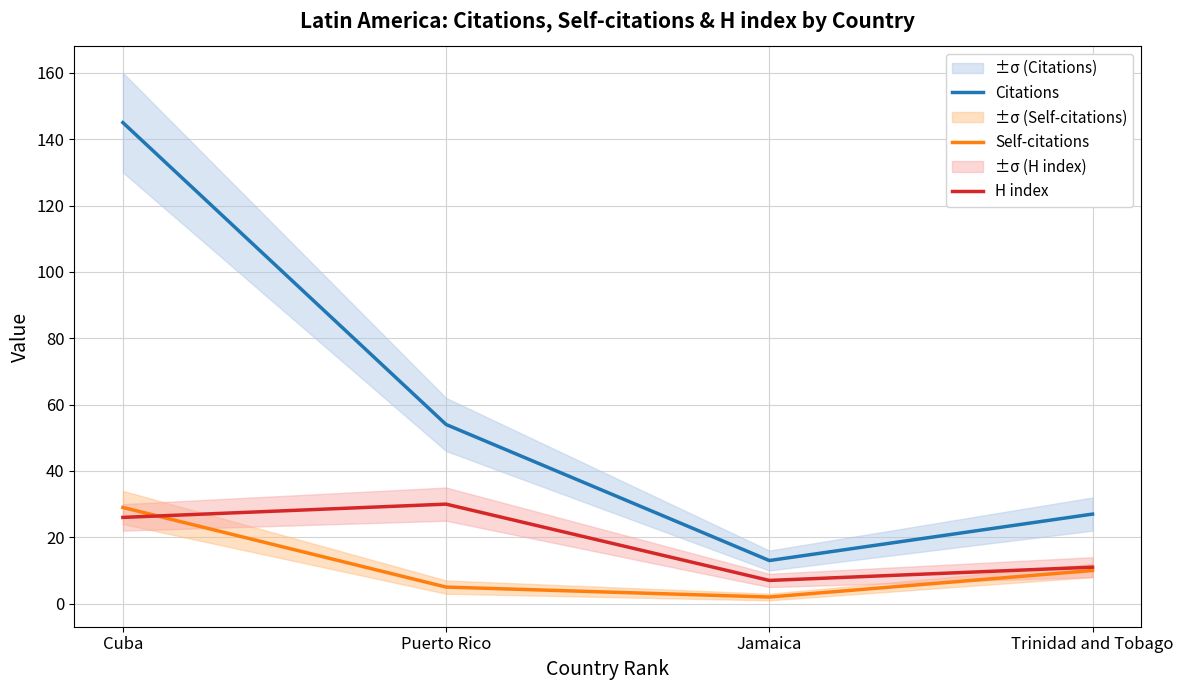

What is the sum of the H index values at Trinidad and Tobago and Puerto Rico?

41